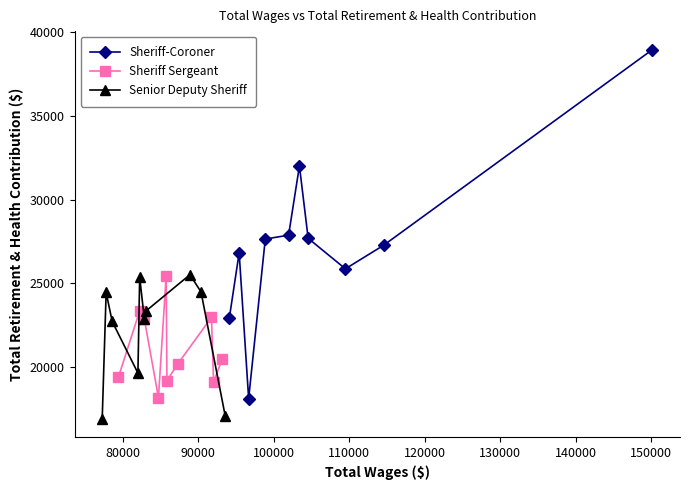

True or false: Sheriff-Coroner has more than 0 points higher than both neighbors.

True